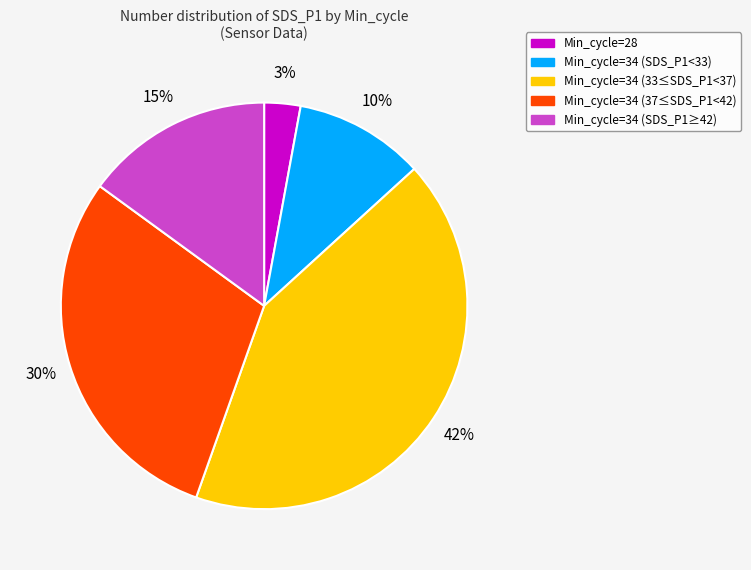

How many slices are in this pie chart?

5